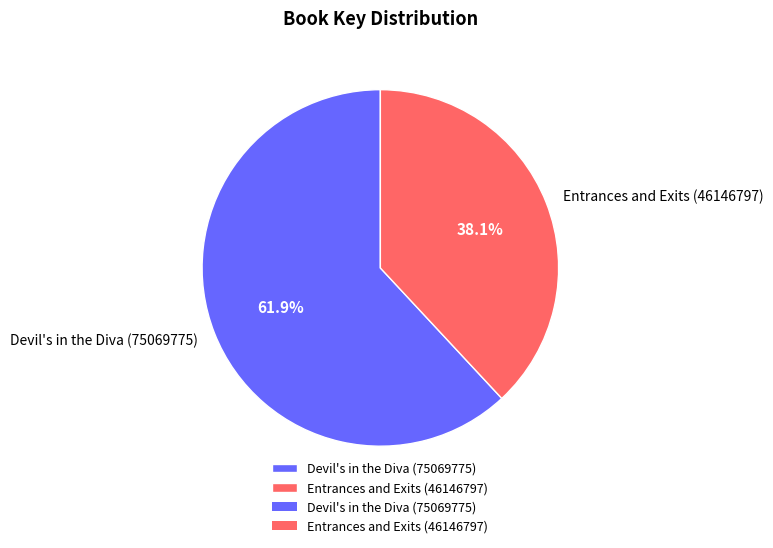

Rank the categories by value from lowest to highest.

Entrances and Exits (46146797), Devil's in the Diva (75069775)